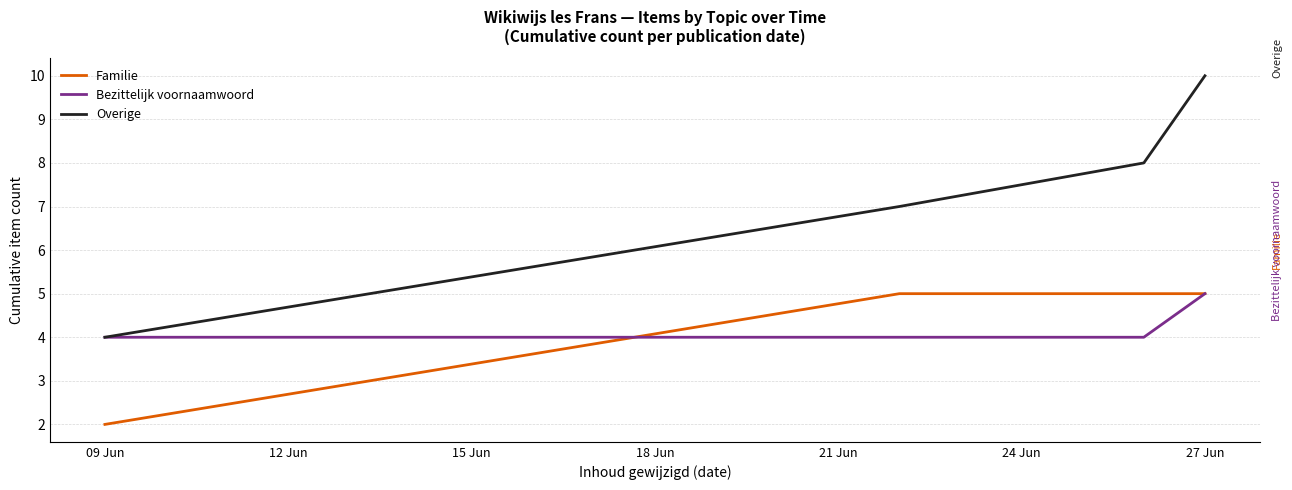

Which series has the largest total across all categories?

Overige